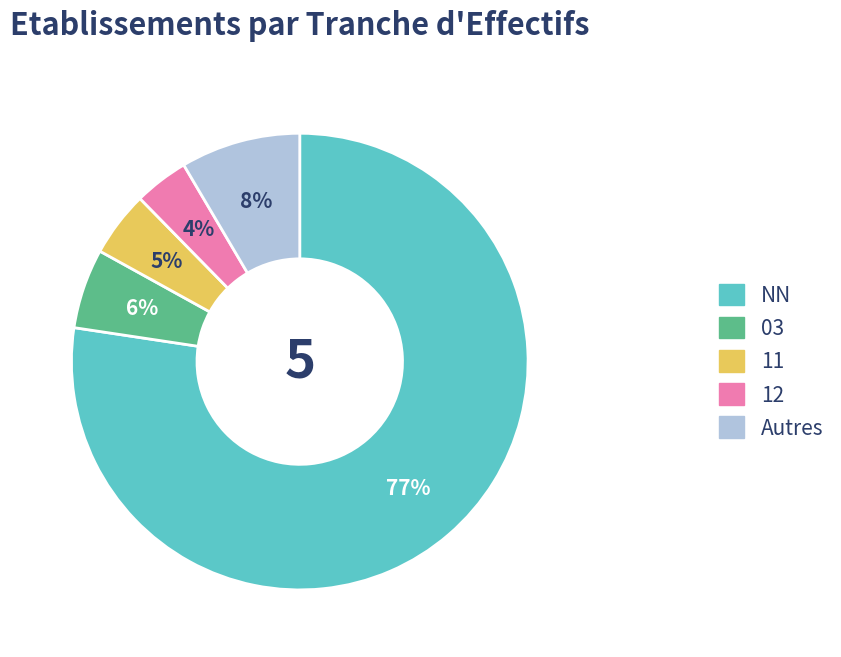

Does any single category account for the majority?

Yes